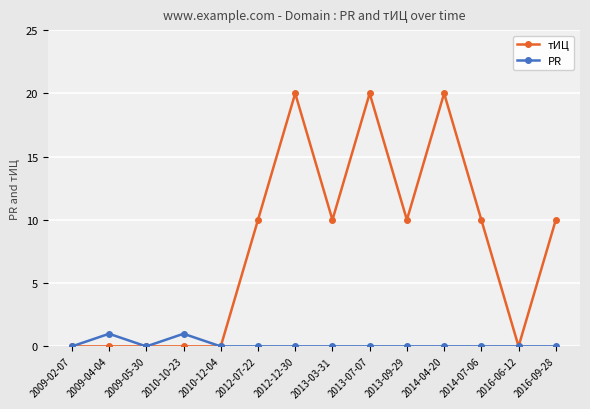

True or false: тИЦ has more than 1 points higher than both neighbors.

True